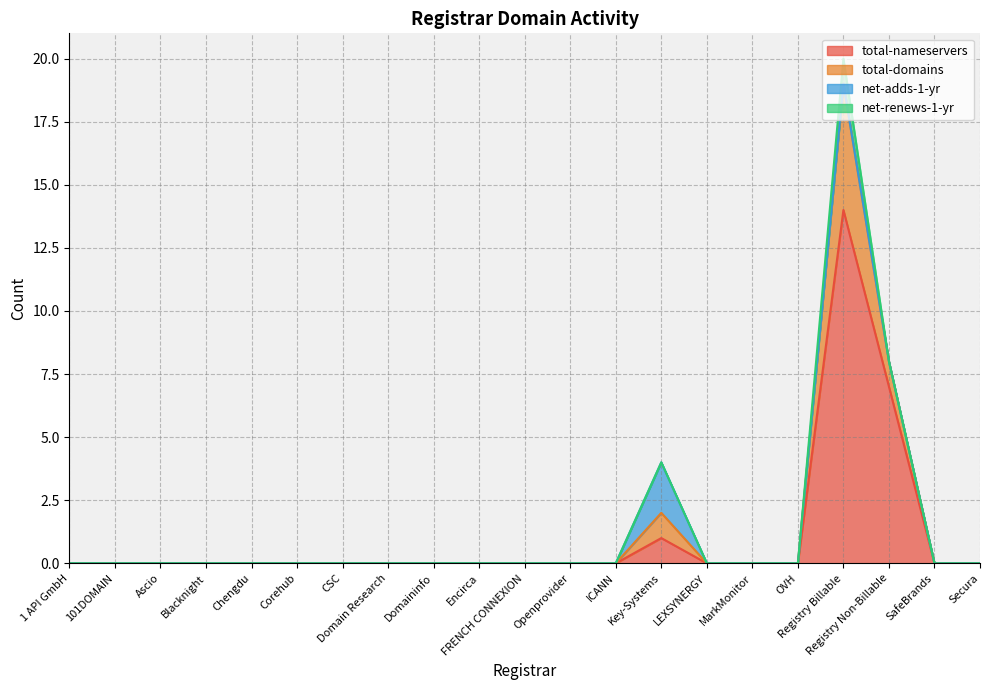

Where is total-nameservers nearest to the value 7?

Registry Non-Billable